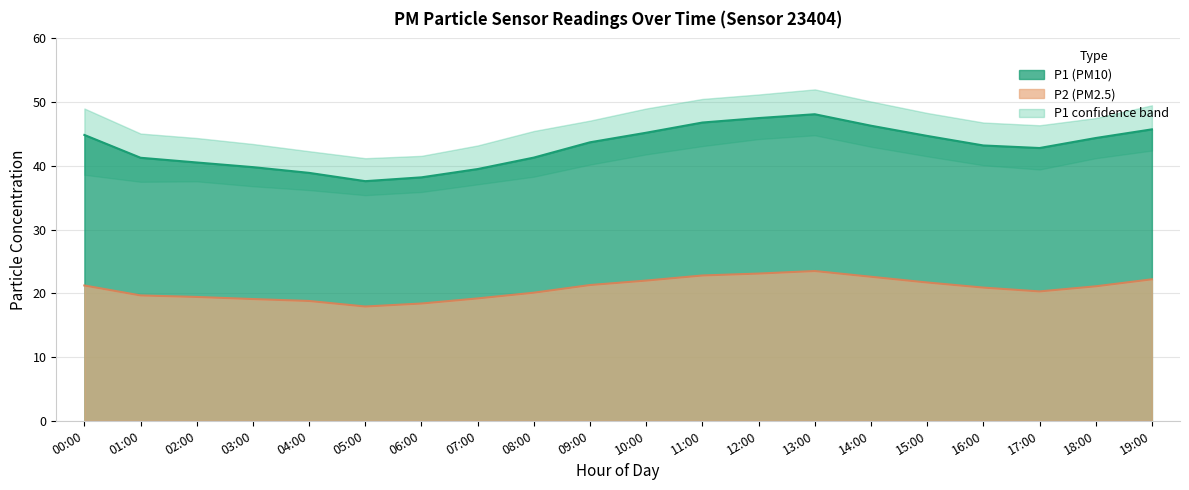

What position from the left is 01:00?

2